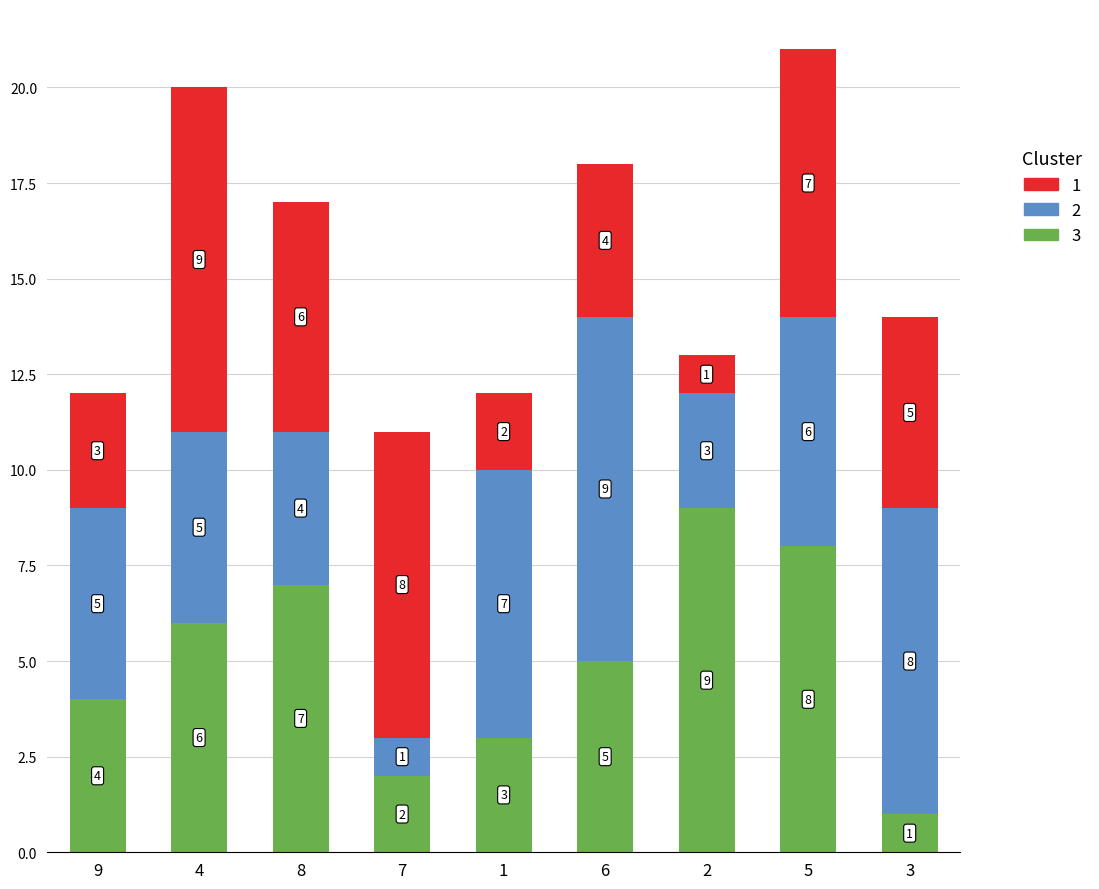

What is the total value across all series at 9?

12